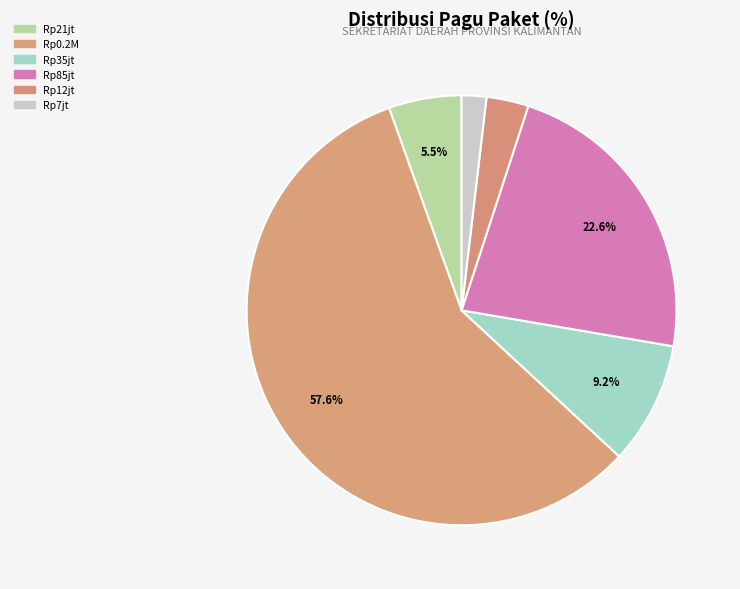

Count the number of slices in the pie.

6